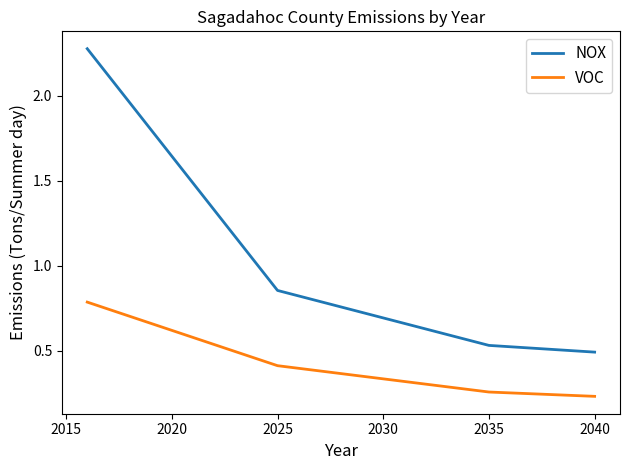

What are all the series names shown in the legend?

NOX, VOC